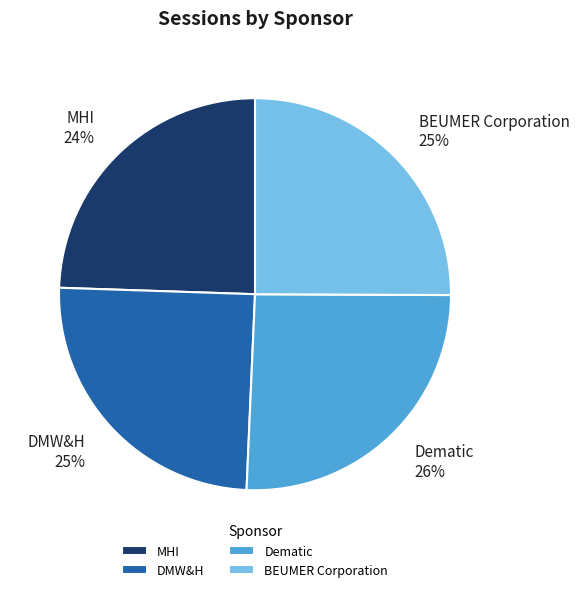

Do MHI and DMW&H together represent more than half of the pie?

No